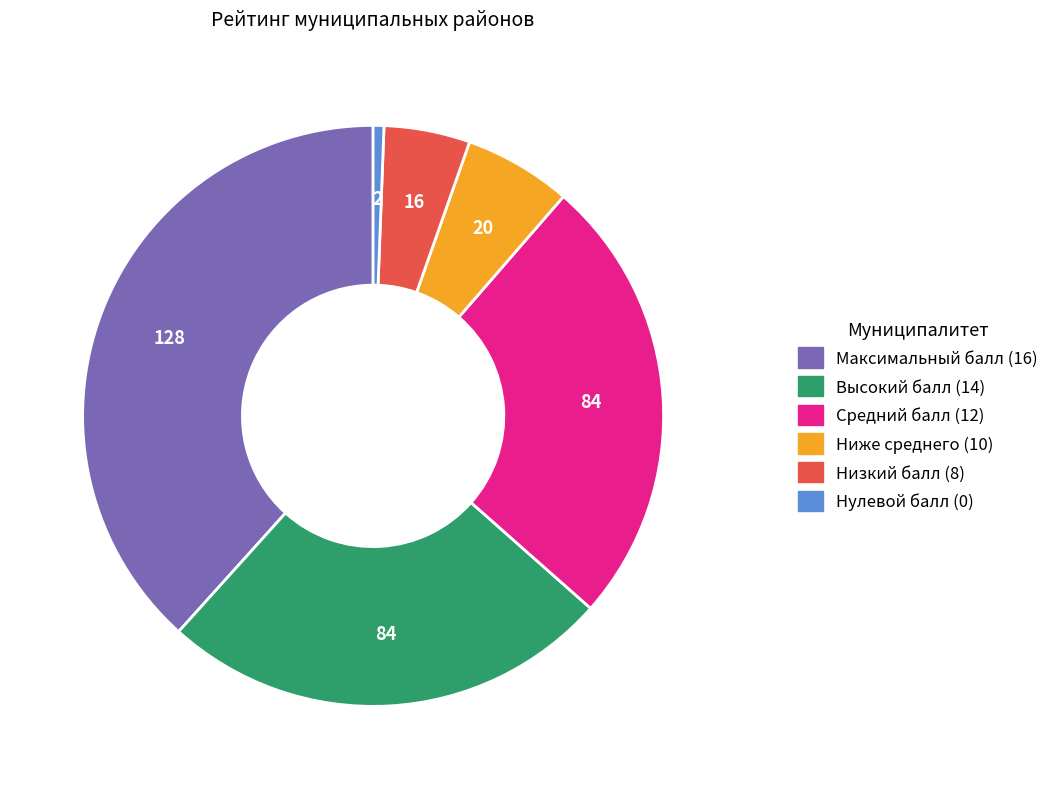

Is there any slice that represents more than half of the pie?

No